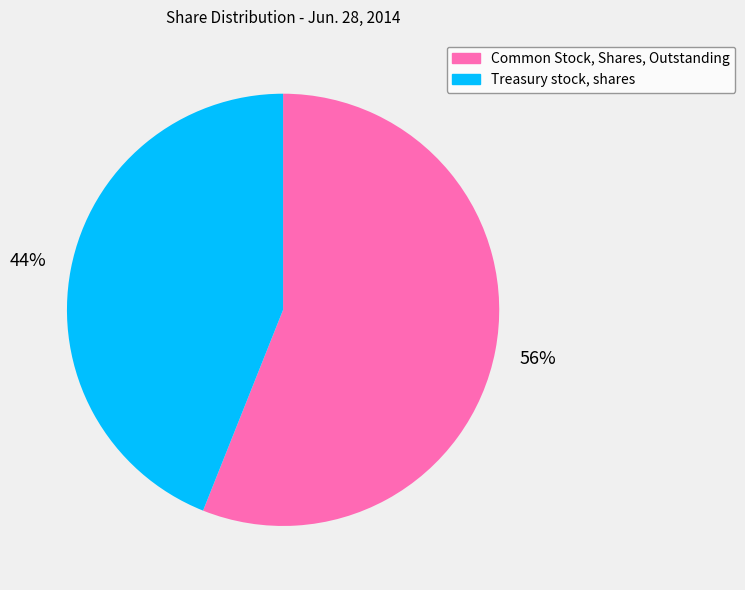

How many segments does this pie chart have?

2